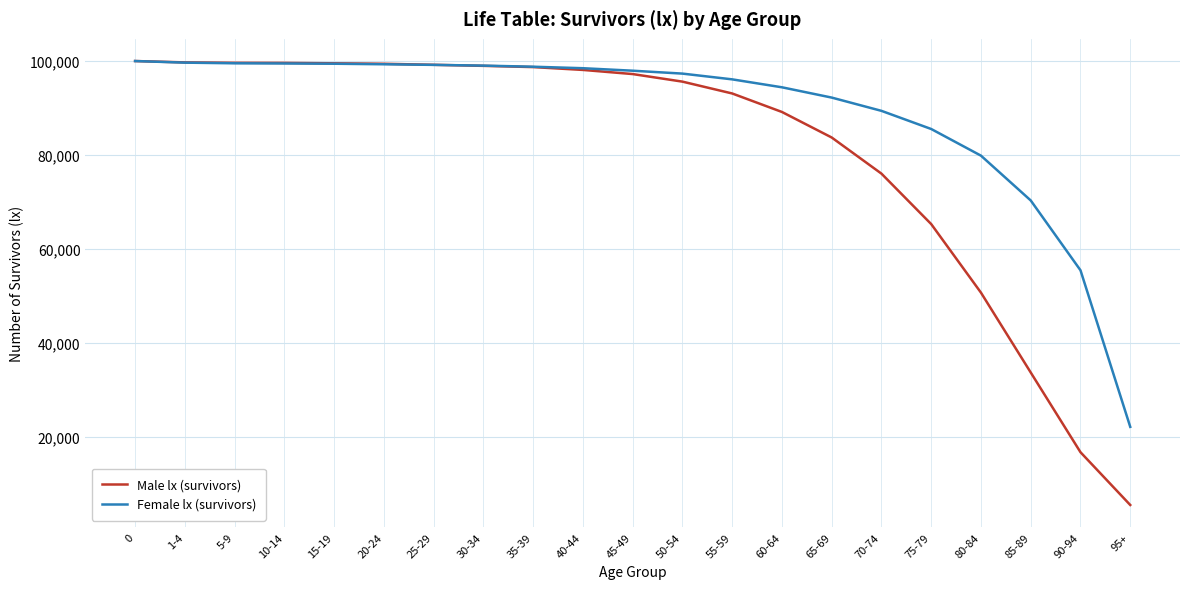

Which series changed the most between 1-4 and 60-64?

Male lx (survivors)